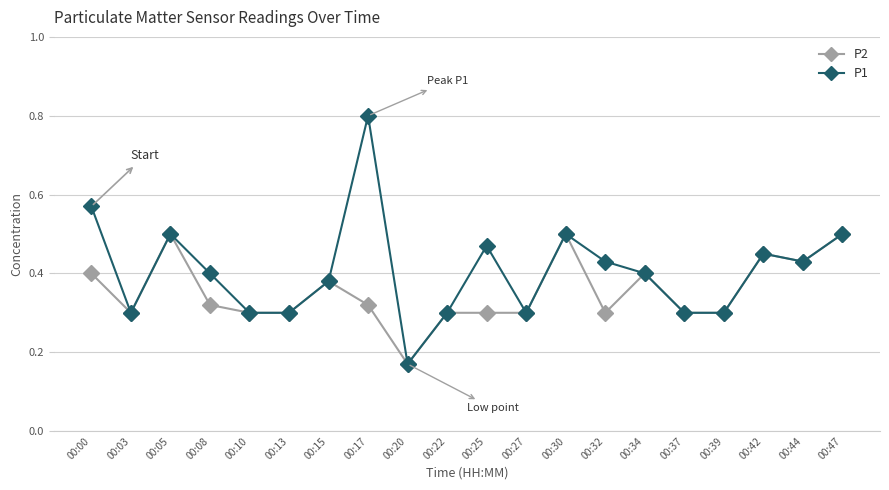

How many categories are shown in the chart?

20